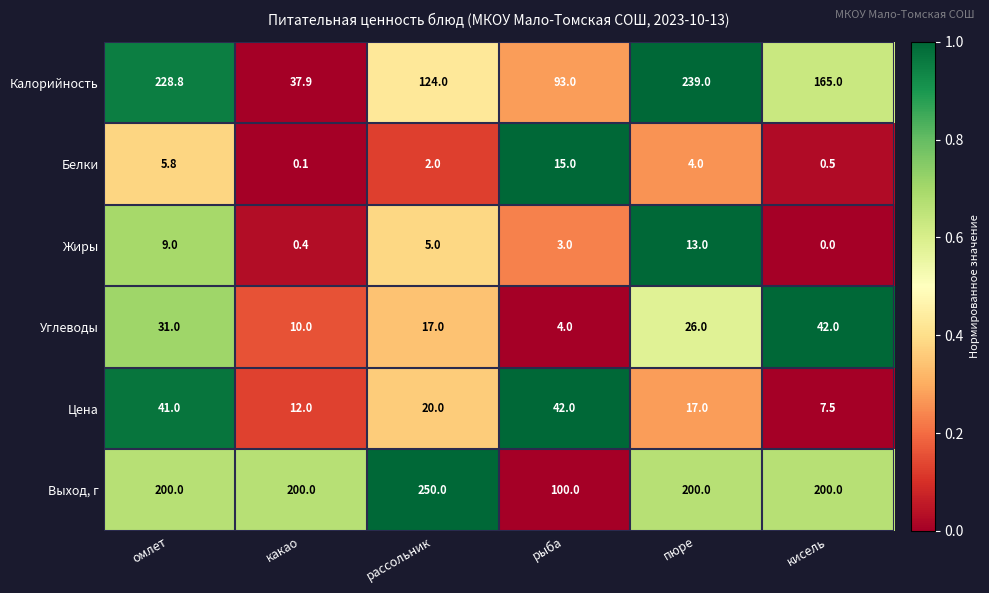

What is the sum of the Выход, г values at рассольник and кисель?

450.0